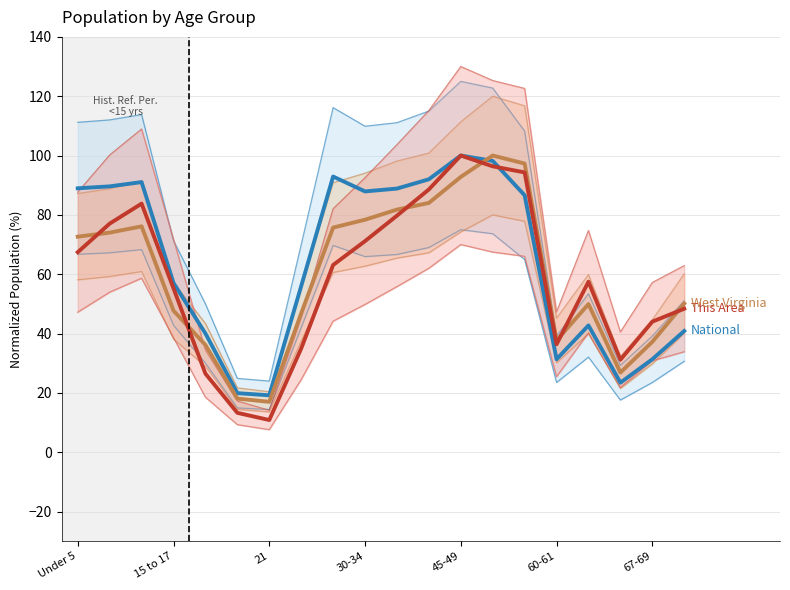

At which category is the sum across all series the highest?

13